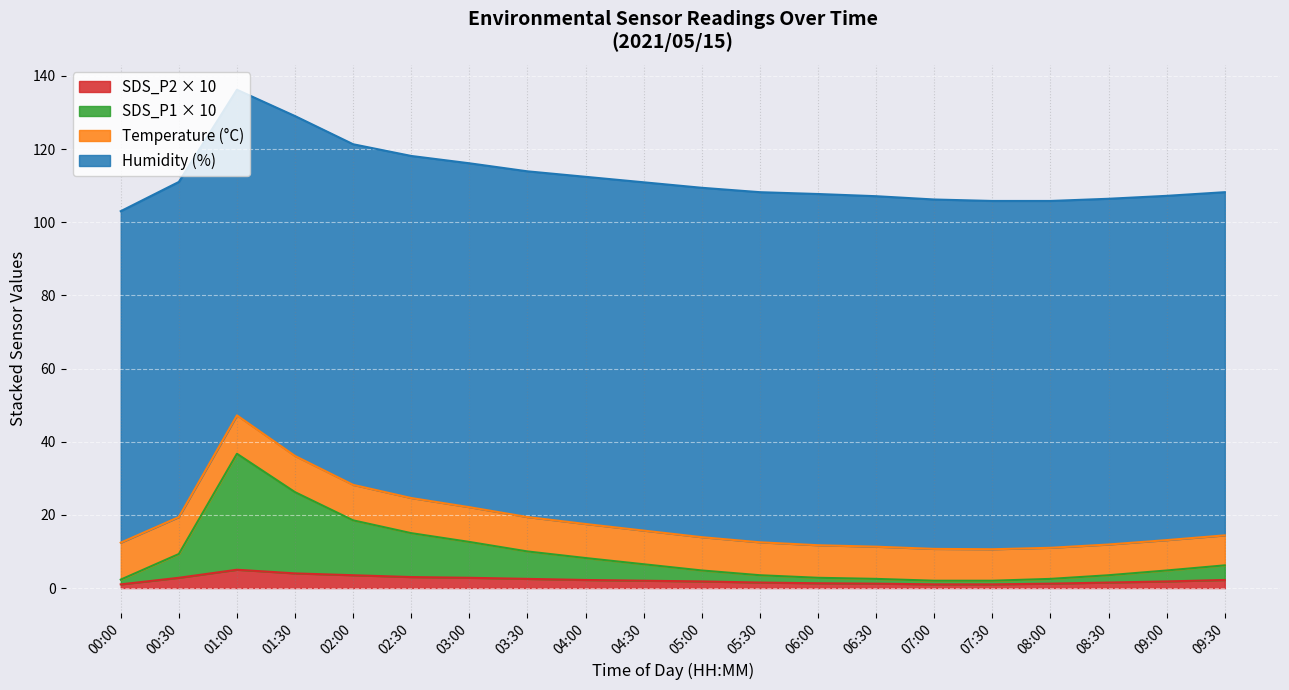

The SDS_P2 × 10 series shows 3.0 at 02:30. True or false?

True